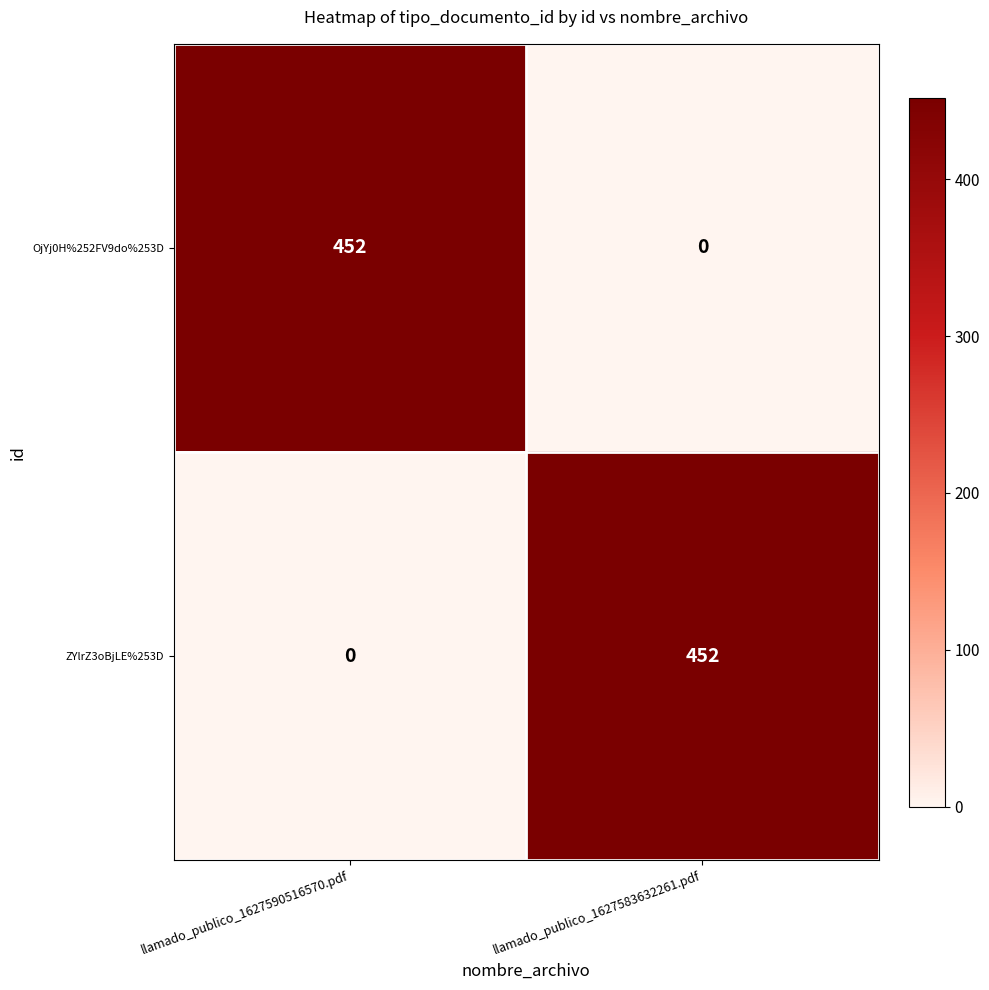

How many categories are shown in the chart?

2